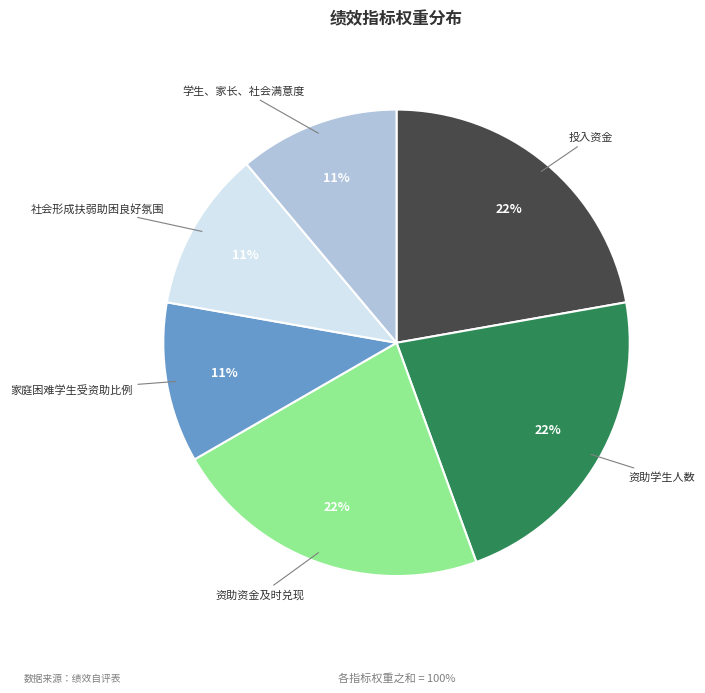

Is there a majority slice in this chart?

No